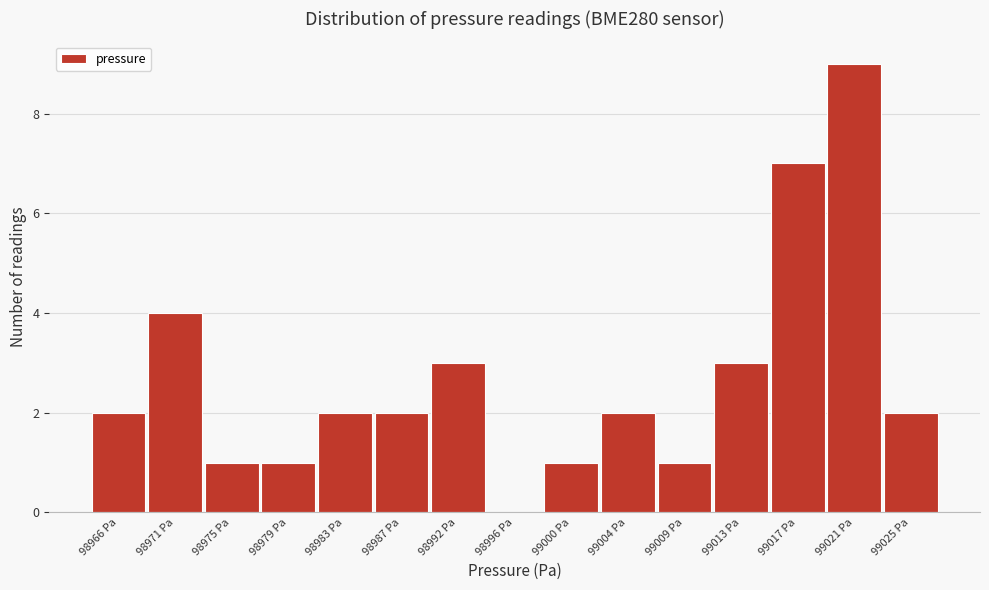

Reading left to right, list all the values displayed in this chart.

98966 Pa=2	98971 Pa=4	98975 Pa=1	98979 Pa=1	98983 Pa=2	98987 Pa=2	98992 Pa=3	98996 Pa=0	99000 Pa=1	99004 Pa=2	99009 Pa=1	99013 Pa=3	99017 Pa=7	99021 Pa=9	99025 Pa=2